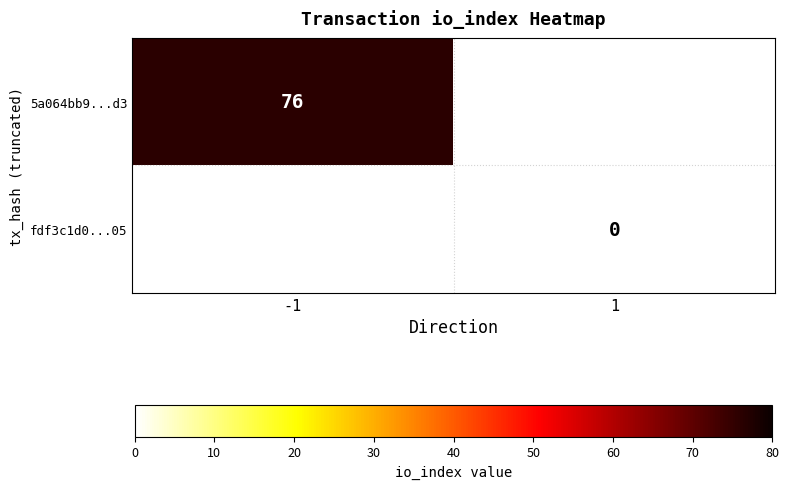

Which label corresponds to the smallest value in the chart?

1